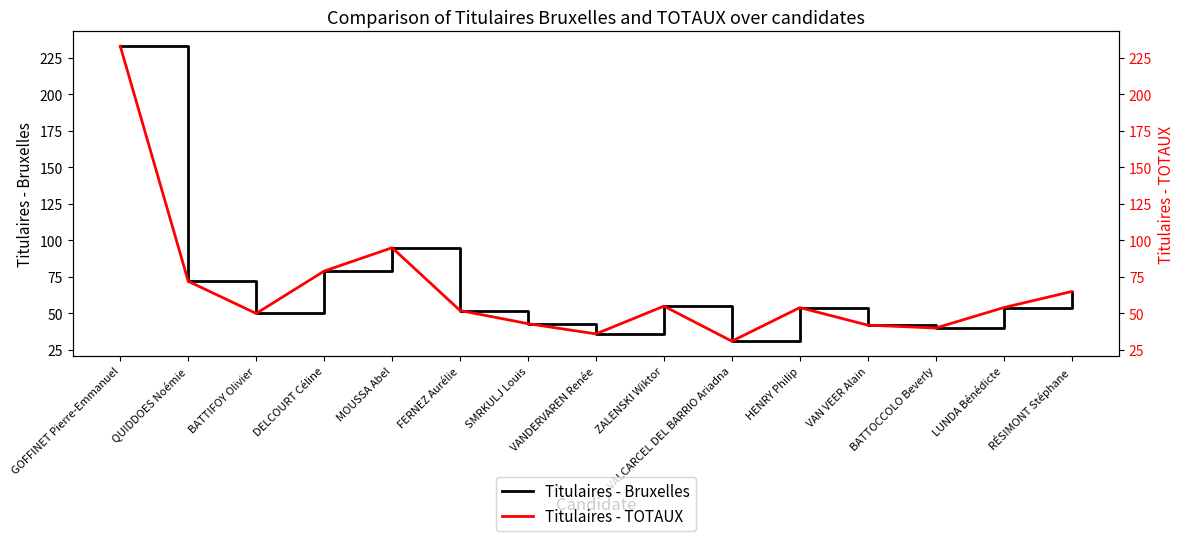

What is the greatest value displayed?

233